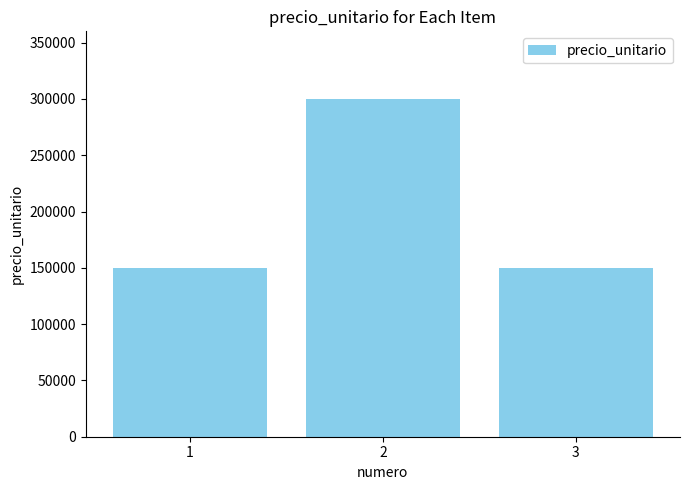

The chart shows a value of 150000 at 3. True or false?

True